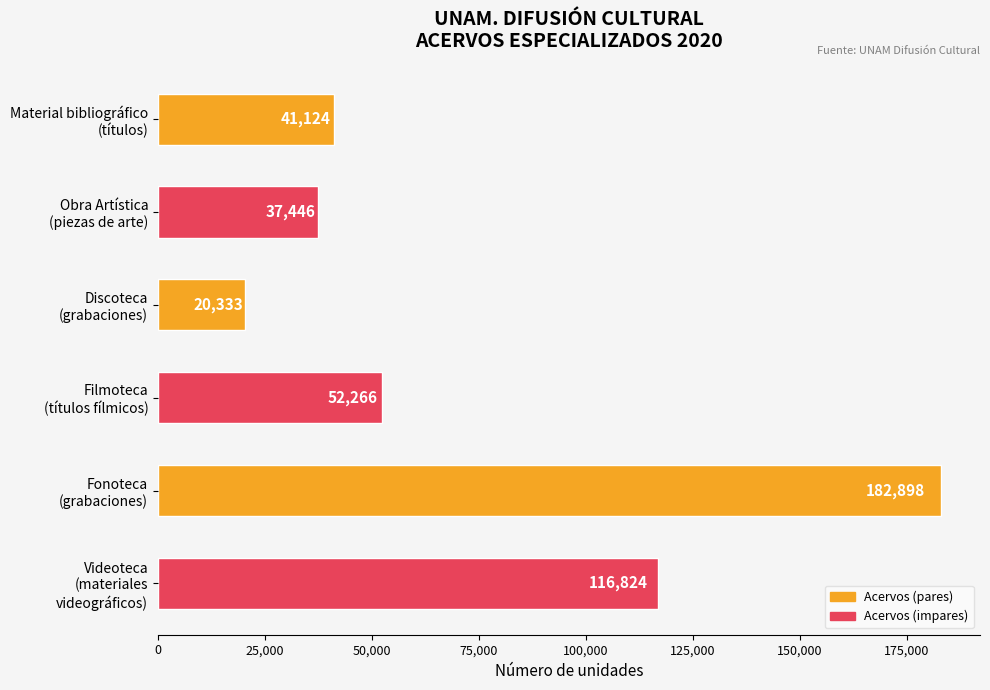

What is the value of the 6th bar from the top?

116824